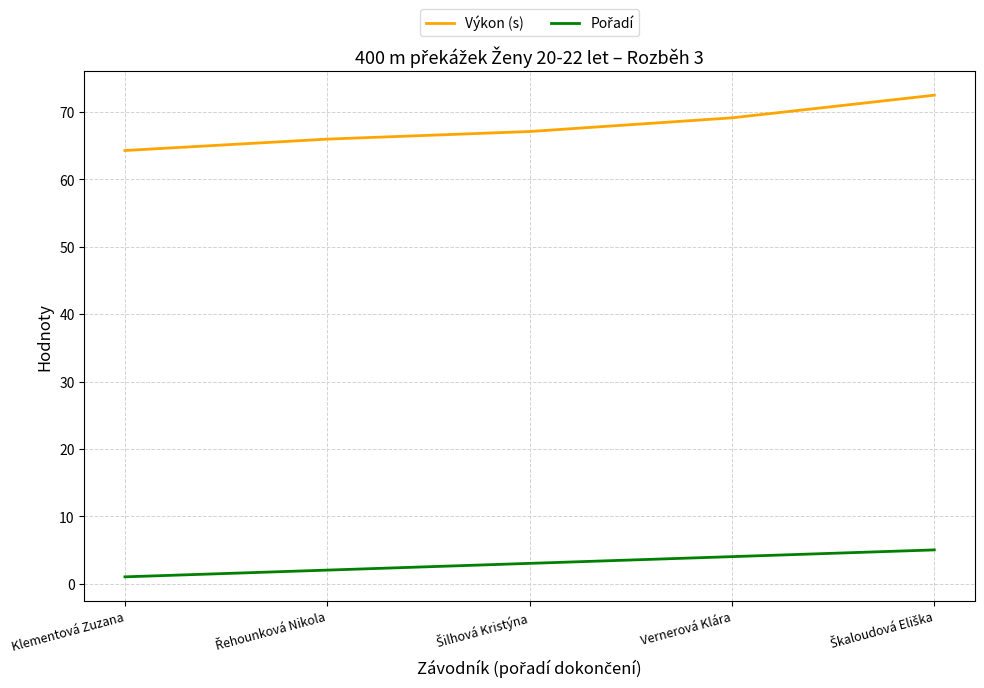

What position from the right is Vernerová Klára?

2